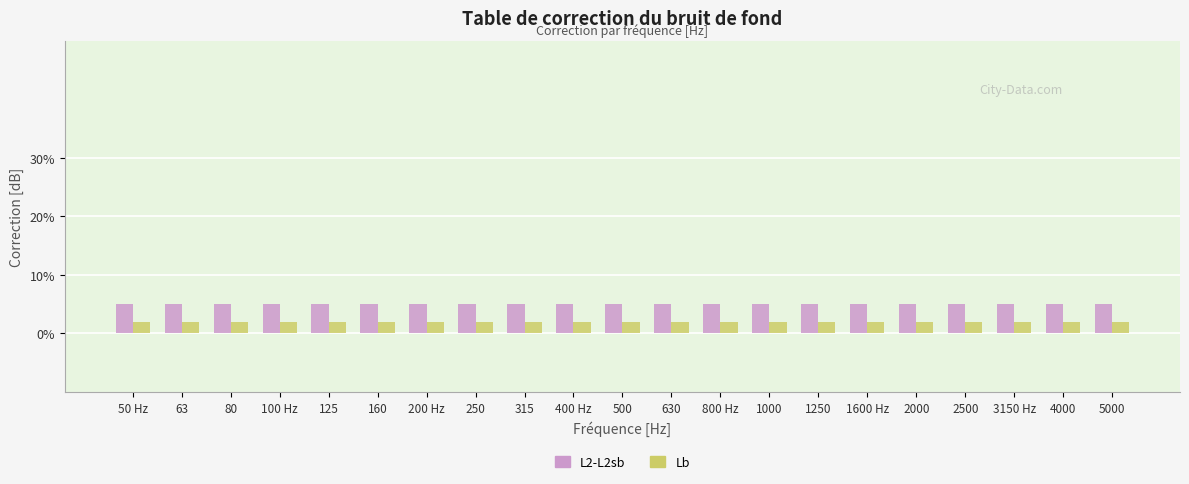

Which series has the largest total across all categories?

L2-L2sb